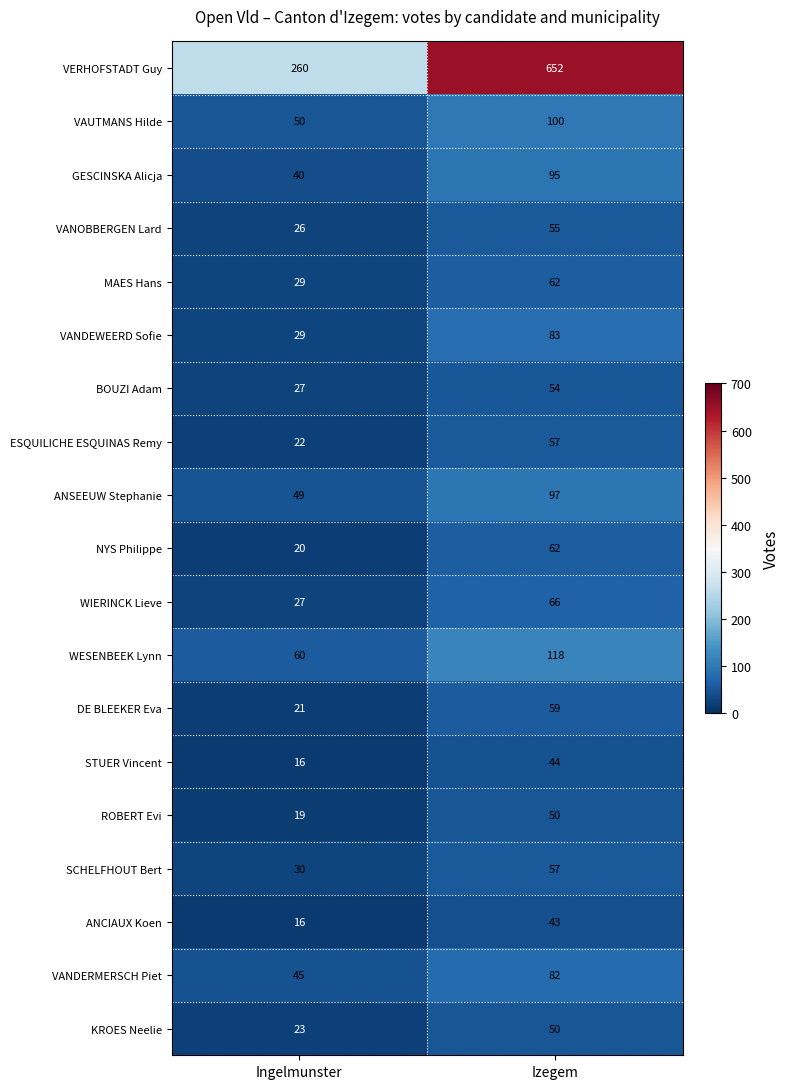

What is the total value across all series at Izegem?

1886